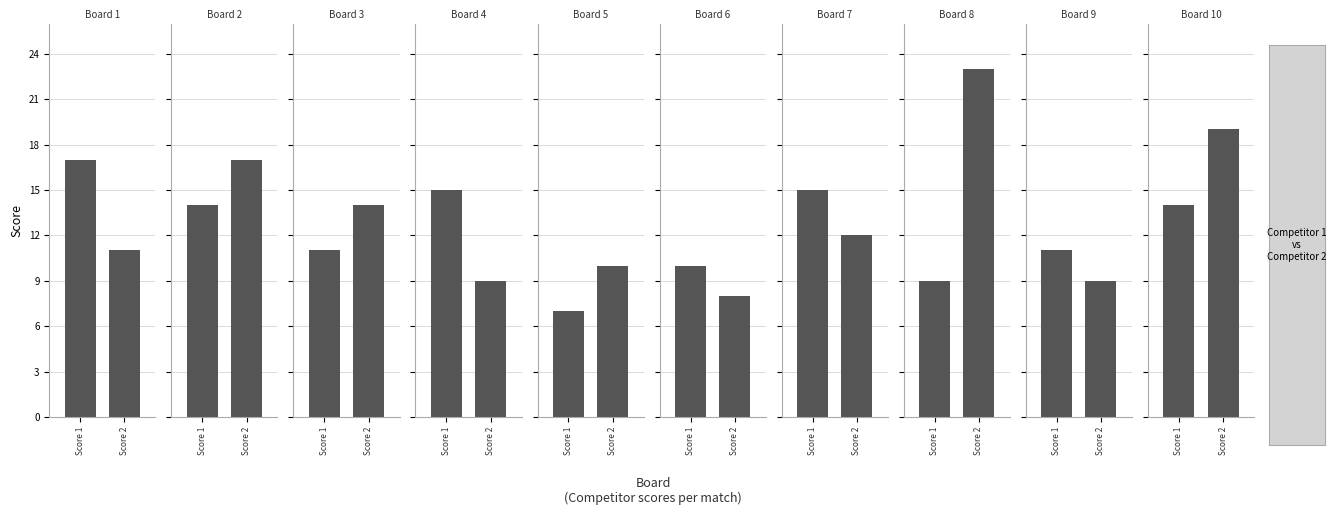

Is it true that Score 1 equals 9 at Board 7?

False